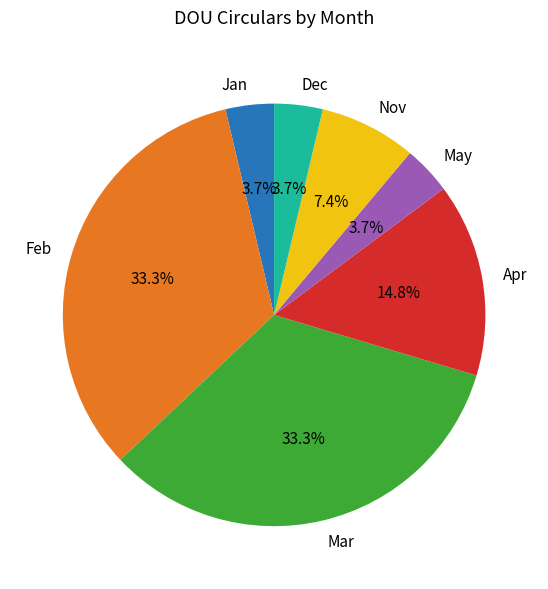

Combined, do Apr and Nov account for over 50%?

No